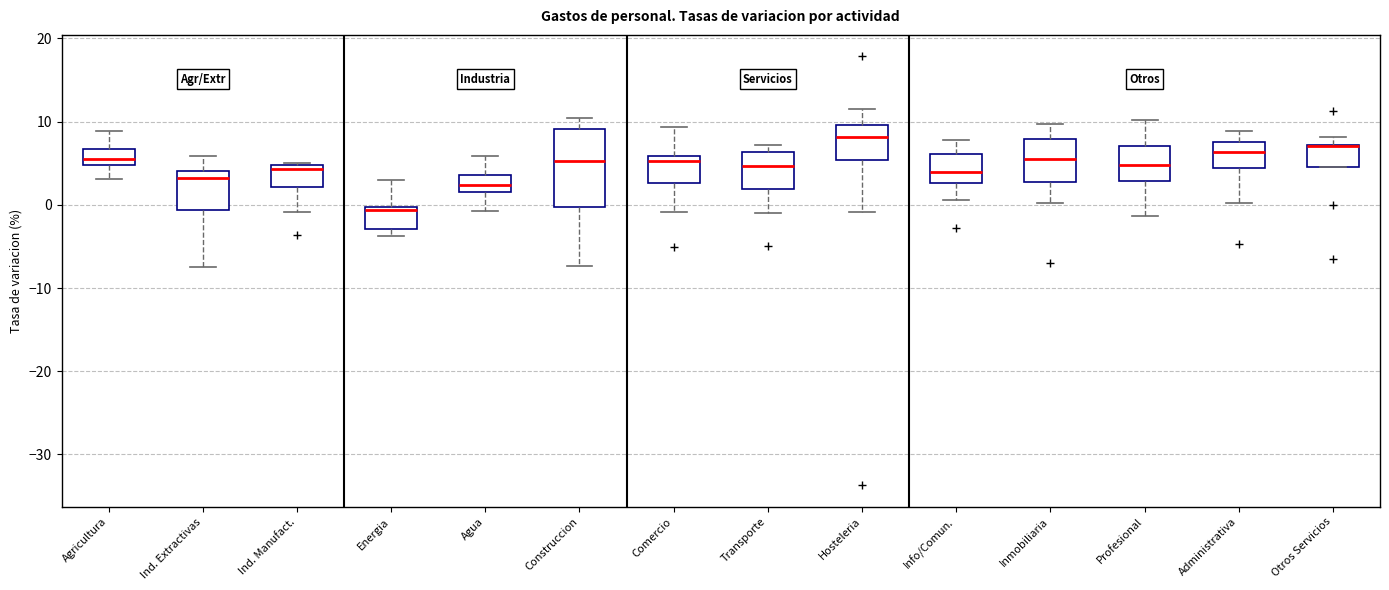

Where does the lower whisker of the box for Ind. Extractivas end on the y-axis? The values are not printed on the chart, so give them approximately, as read against the axis.

-7